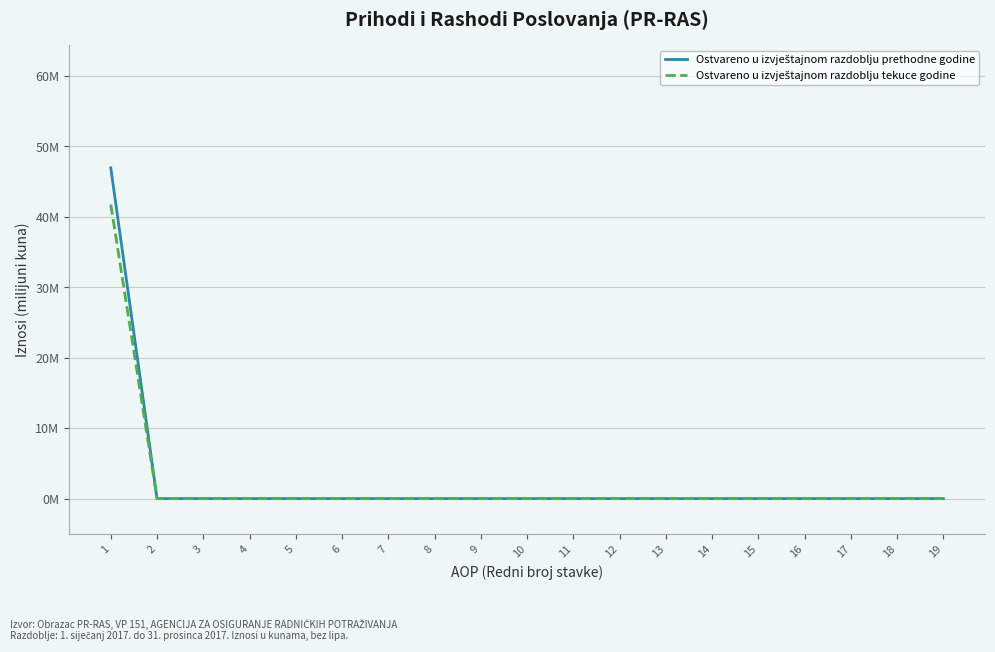

Which label corresponds to the largest value in the chart?

1